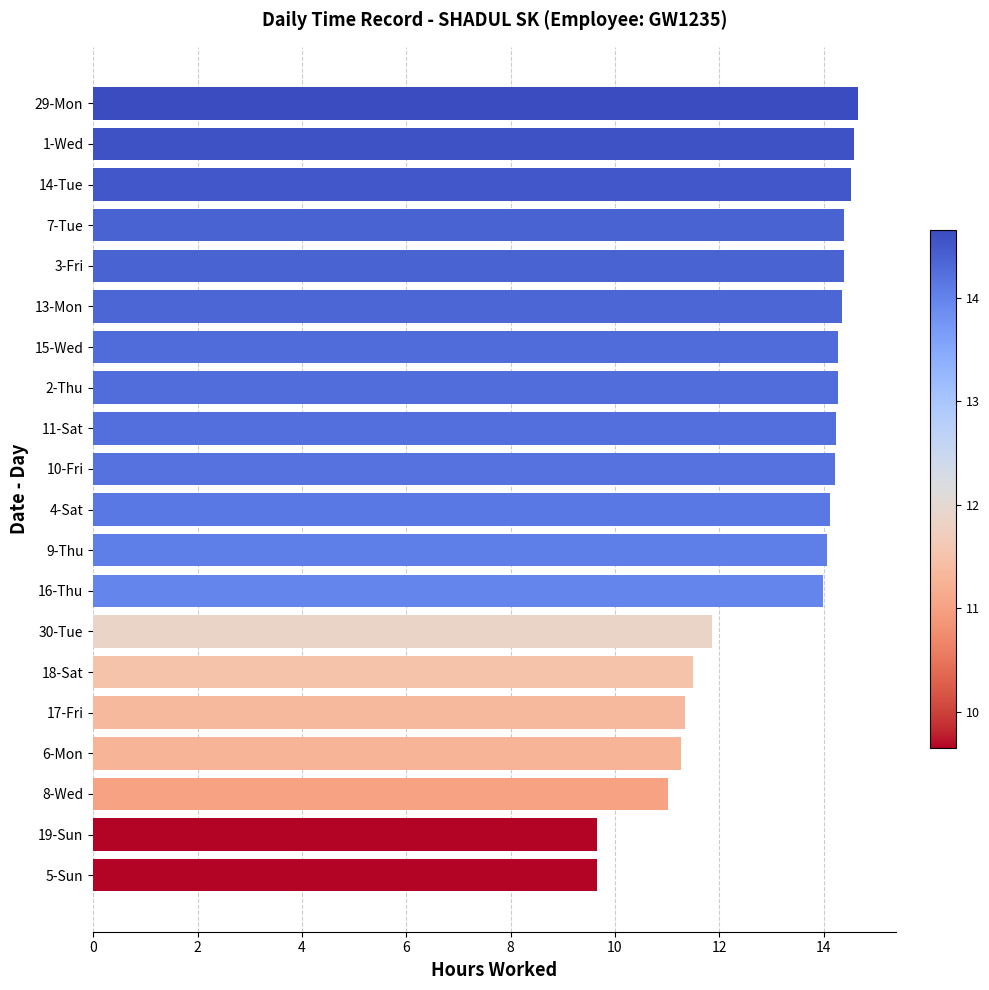

What is the smallest value displayed?

9.7